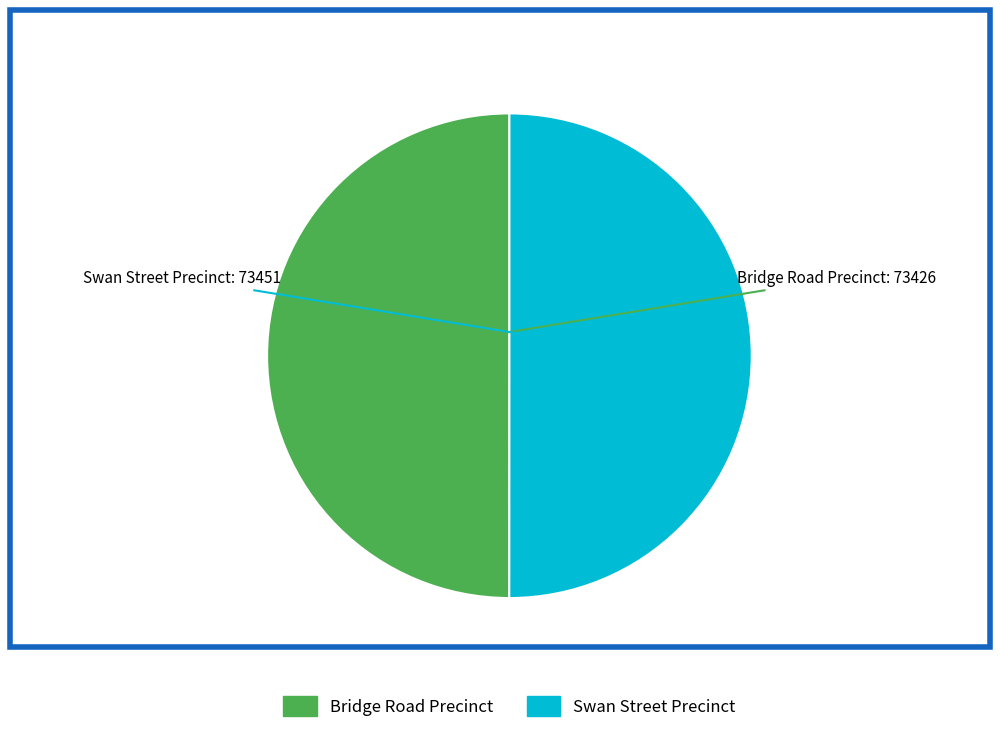

What is the ratio of the value at Bridge Road Precinct to the value at Swan Street Precinct?

1.0